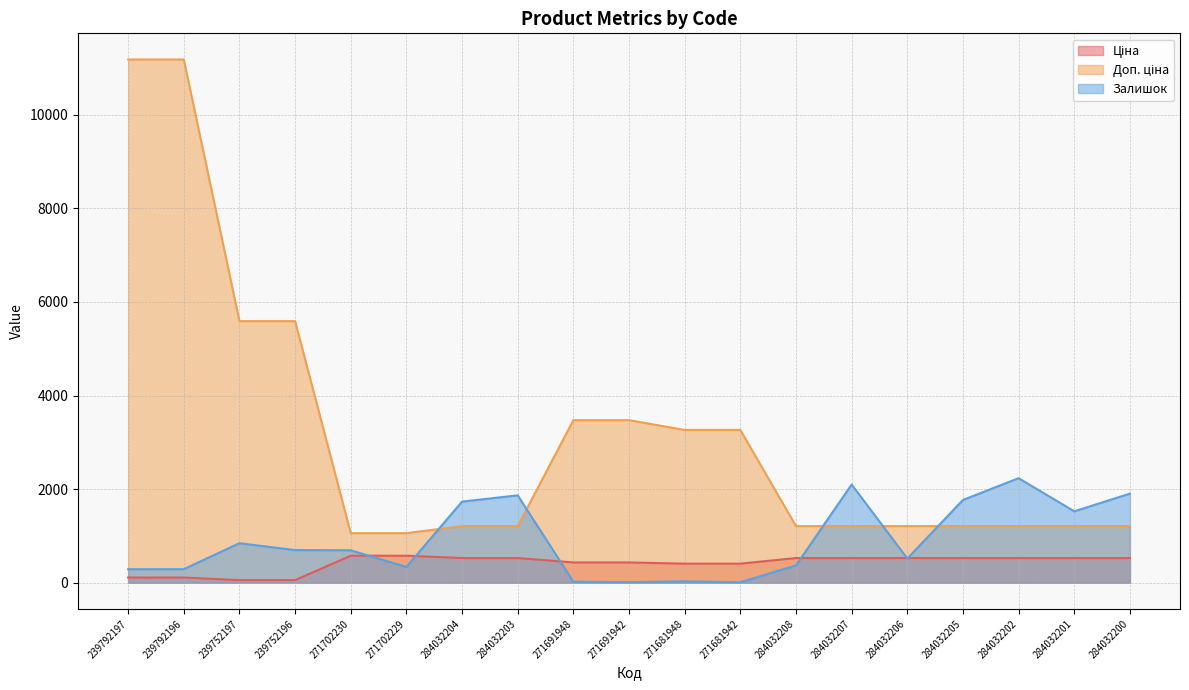

Which series has the largest range (max minus min)?

Доп. ціна